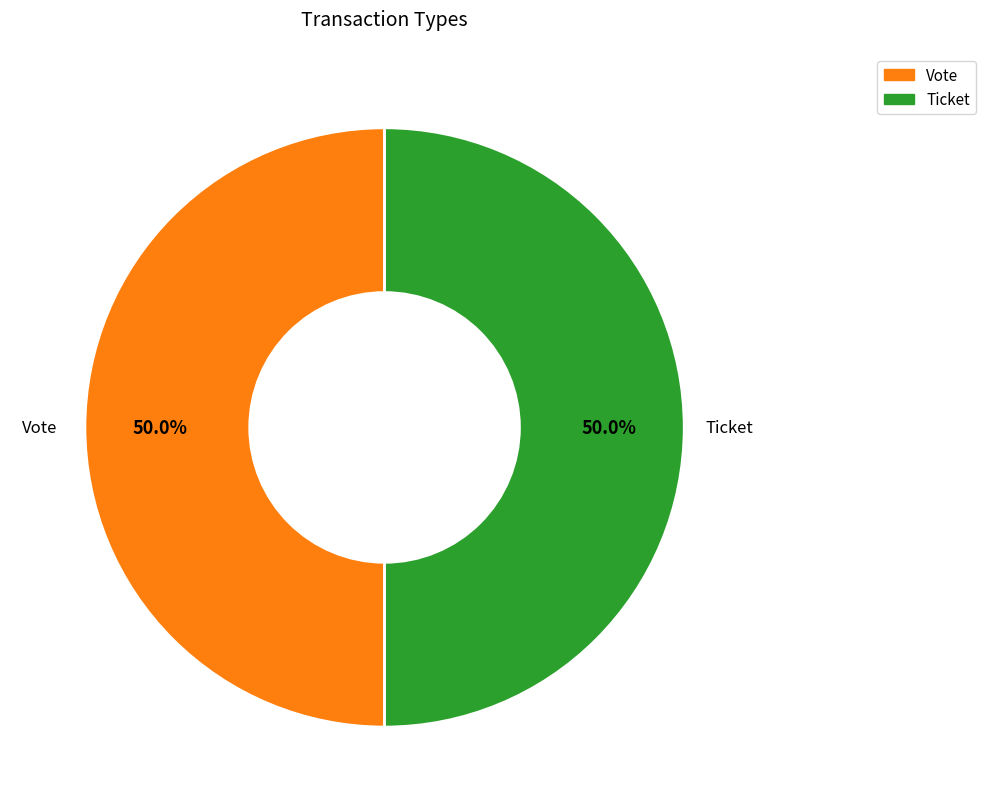

Approximately how many times larger is the value at Vote compared to Ticket?

1.0